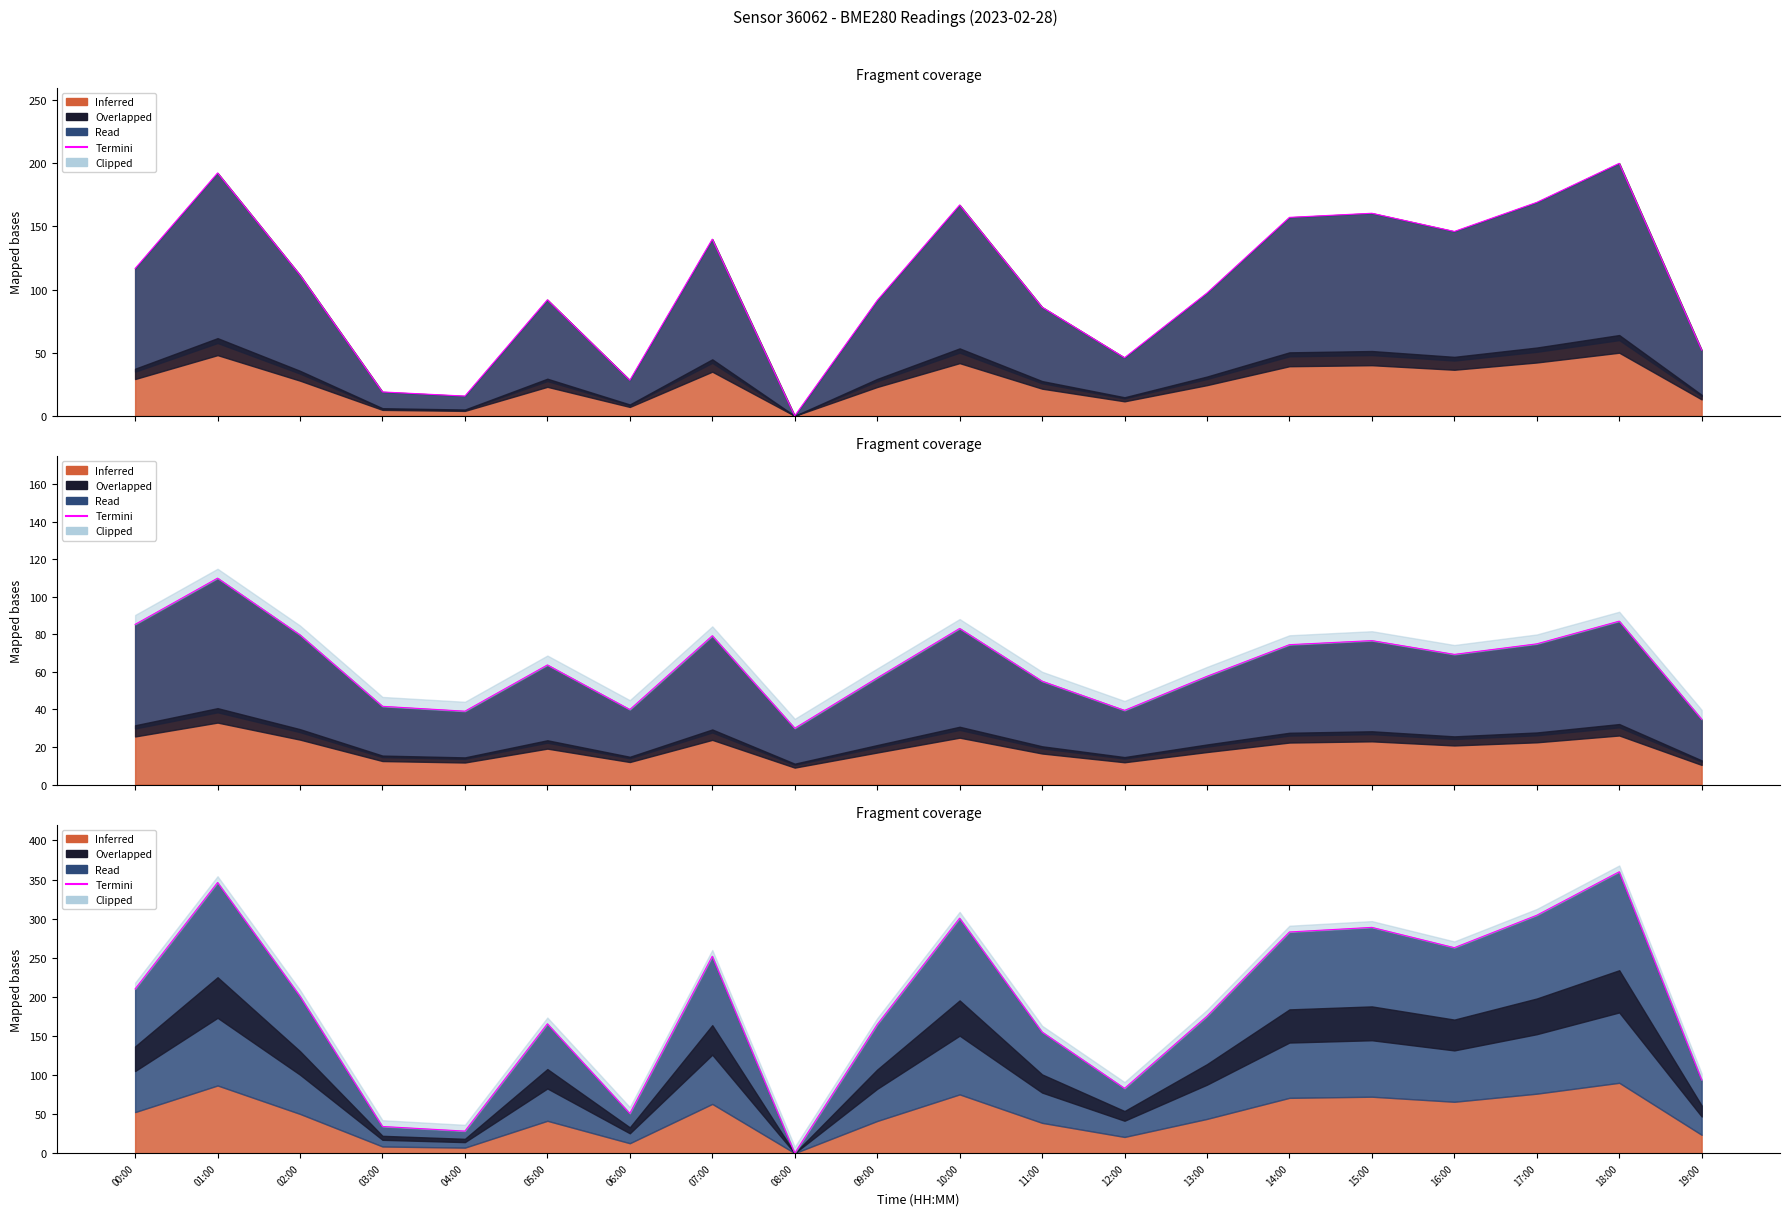

How many values are above zero?

19